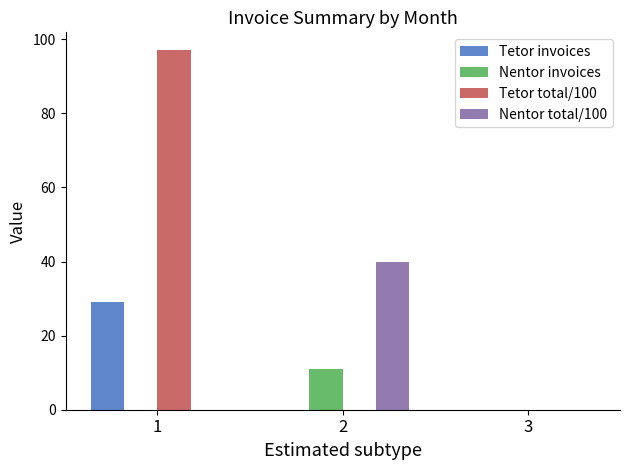

What is the sum of all Nentor invoices values?

11